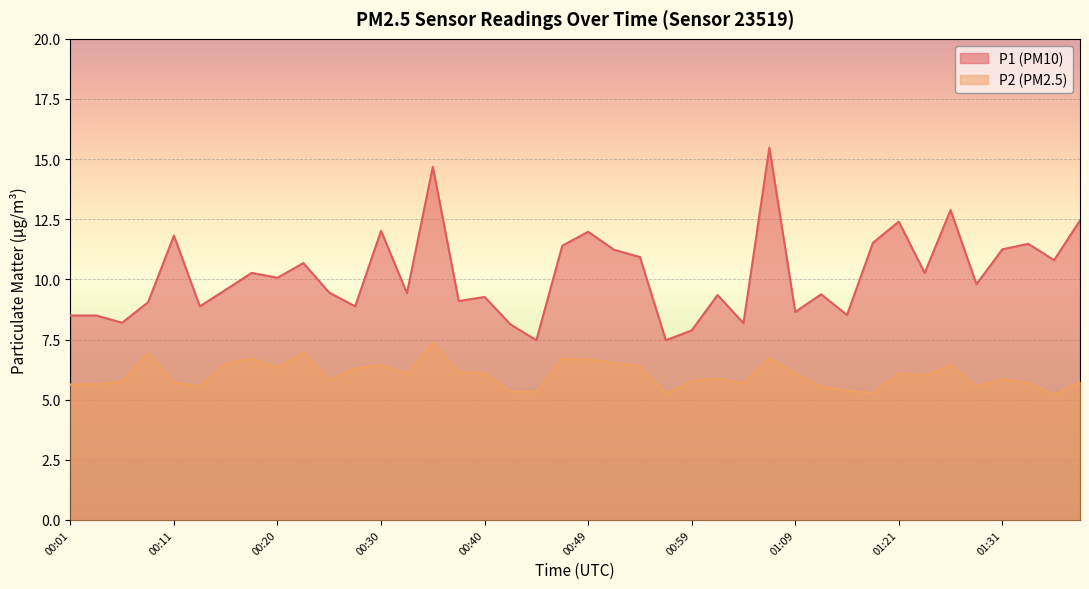

Which category has the highest value in the P1 series?

01:07